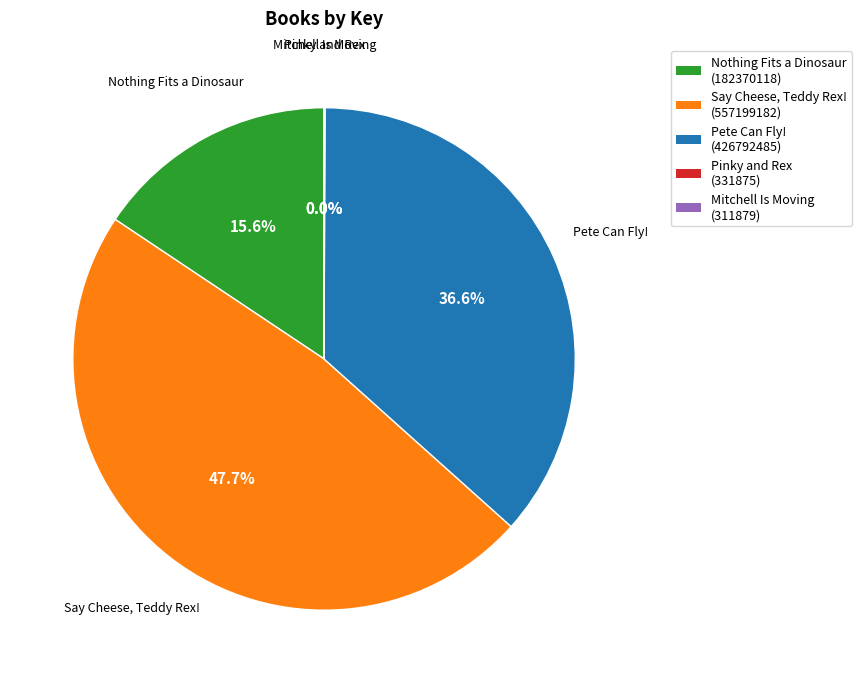

What is the ratio of the value at Nothing Fits a Dinosaur to the value at Pete Can Fly!?

0.4